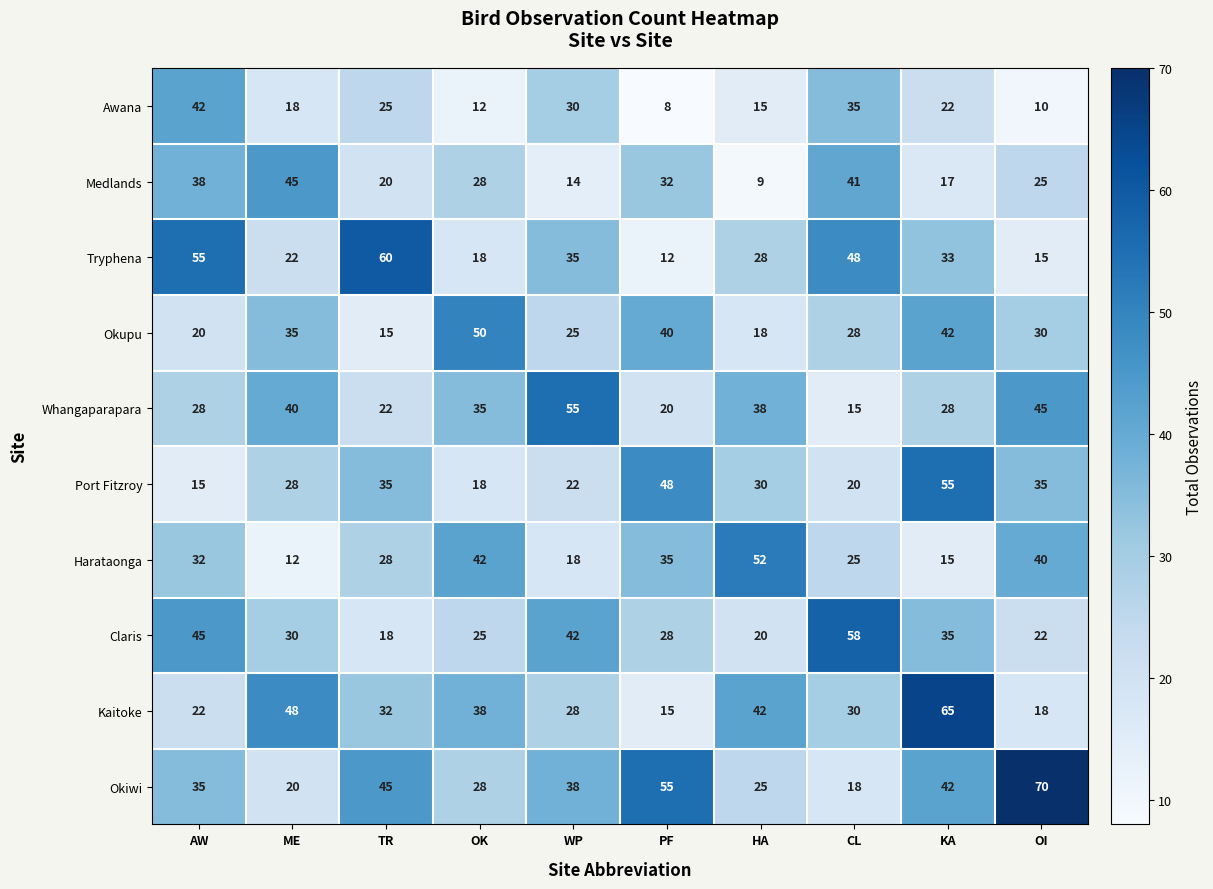

Rank the series at AW from lowest to highest value.

Port Fitzroy, Okupu, Kaitoke, Whangaparapara, Harataonga, Okiwi, Medlands, Awana, Claris, Tryphena